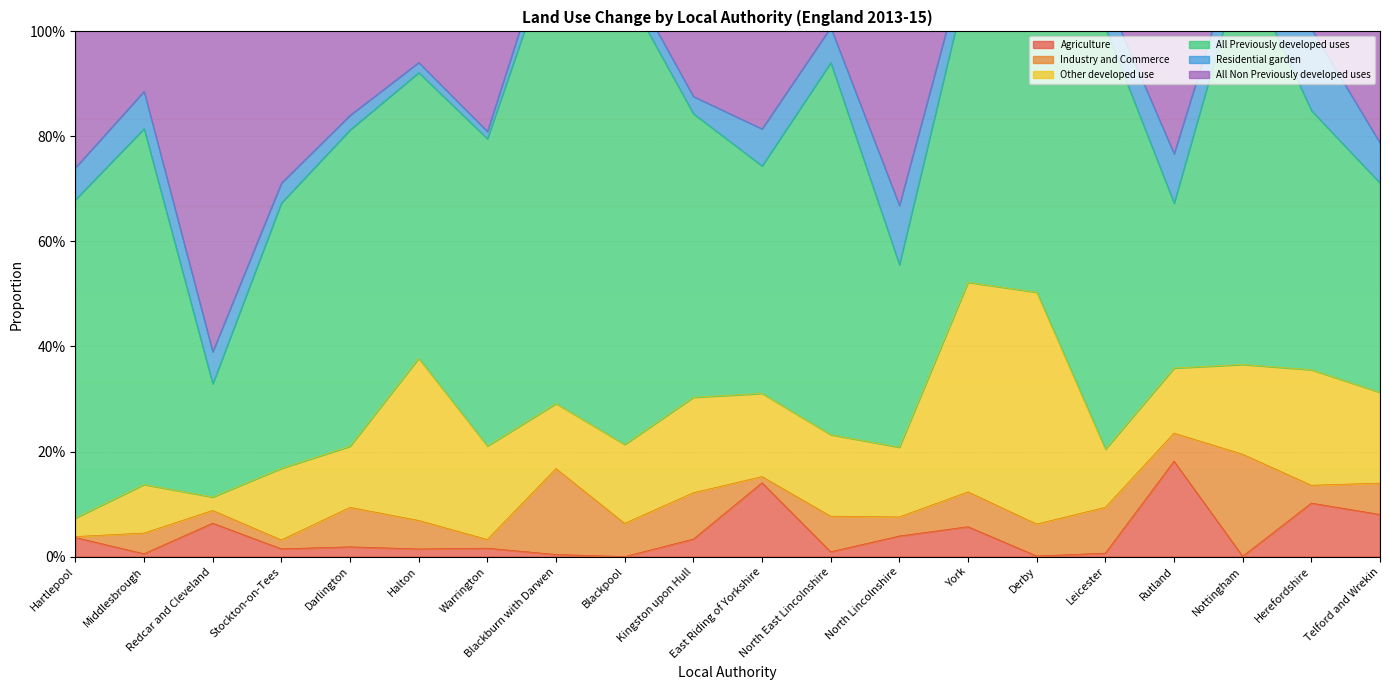

What is the highest value of the All Non Previously developed uses series?

0.8